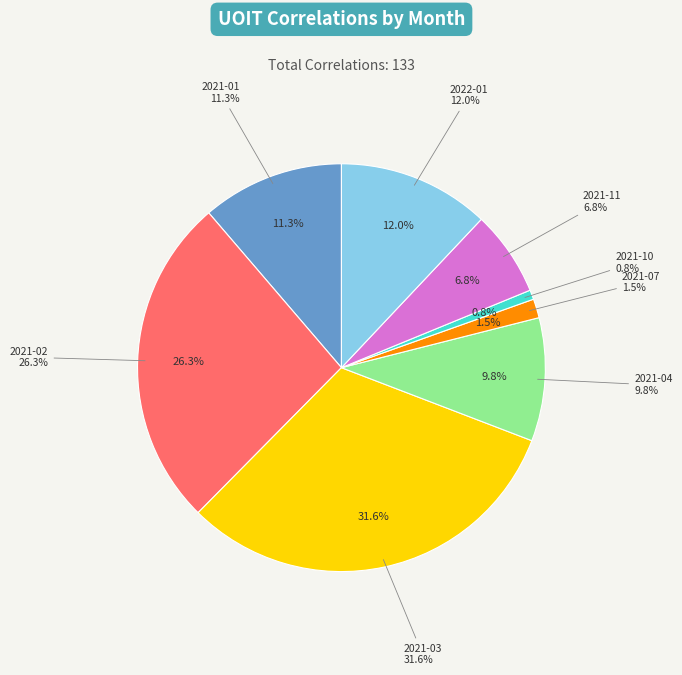

To the nearest percent, what is the difference between the largest and smallest slice percentages?

31%